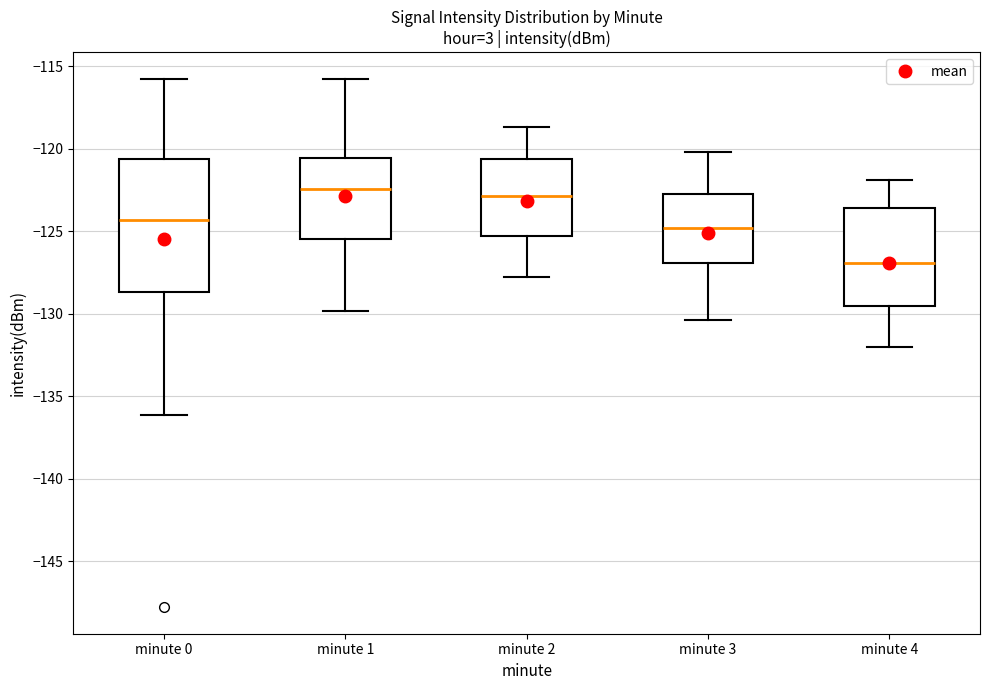

Where is the upper edge of the box for minute 3 on the y-axis? The values are not printed on the chart, so give them approximately, as read against the axis.

-122.5